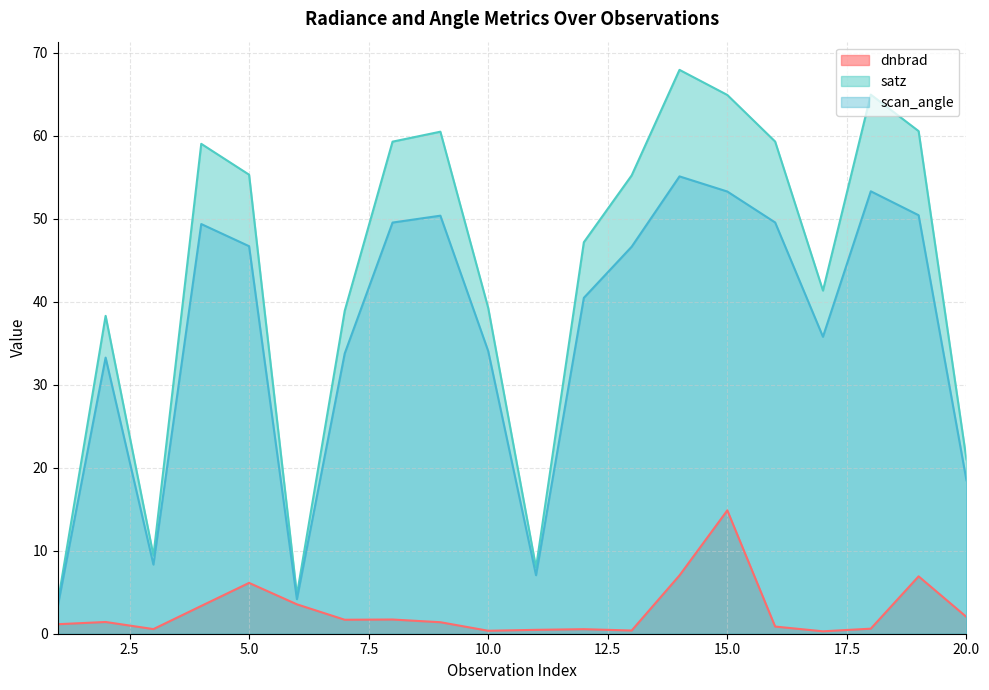

Which category has the lowest value across all series?

17